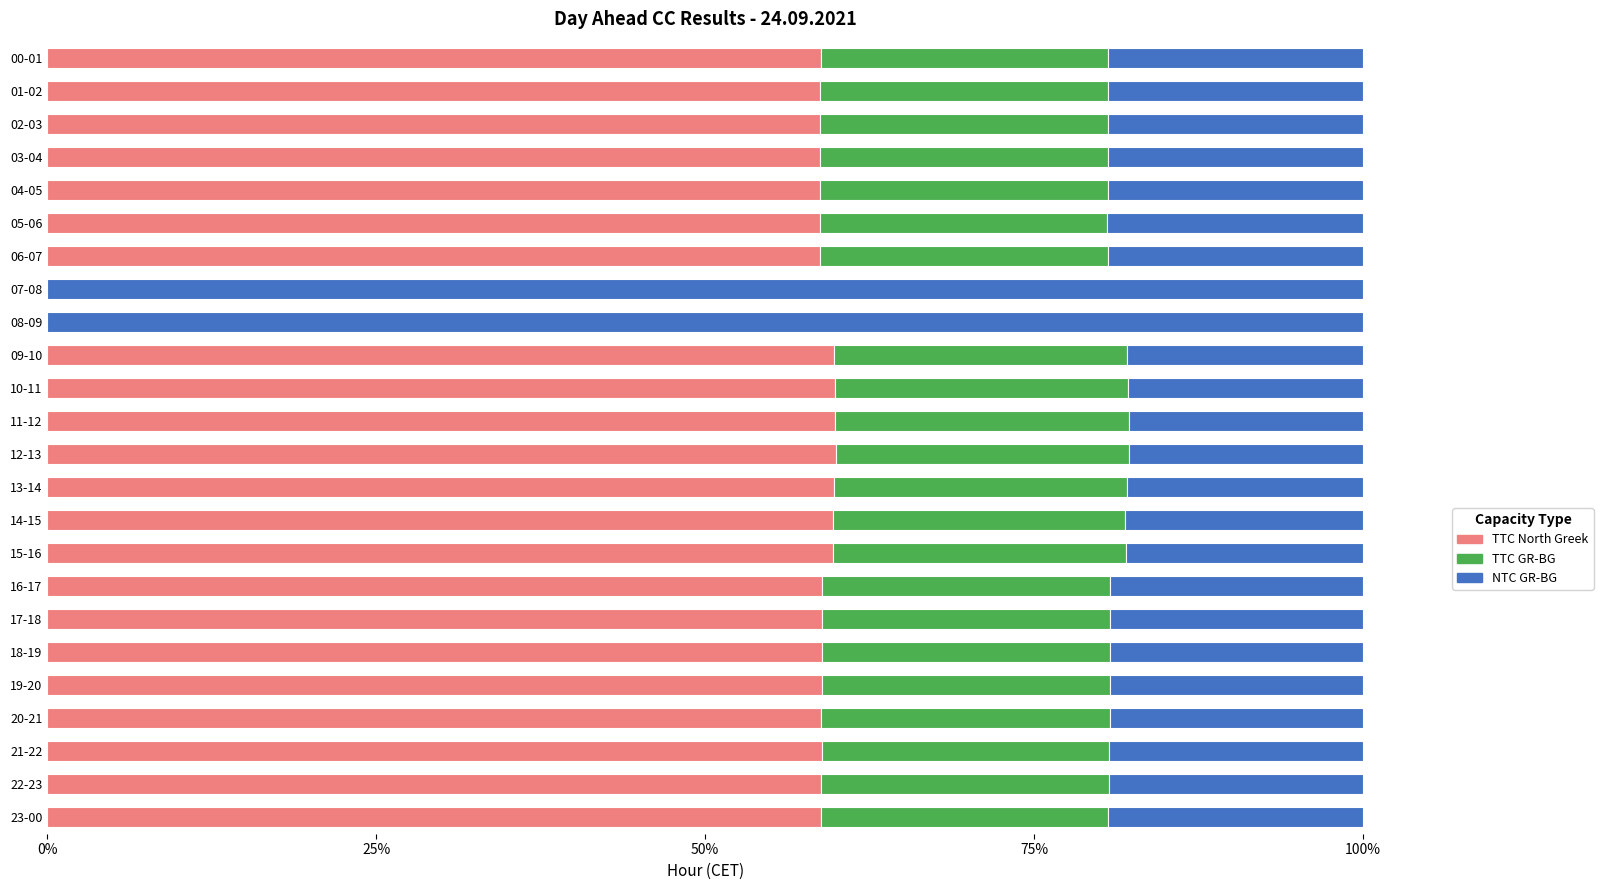

The value of TTC North Greek at 17-18 is 13.0. True or false?

False